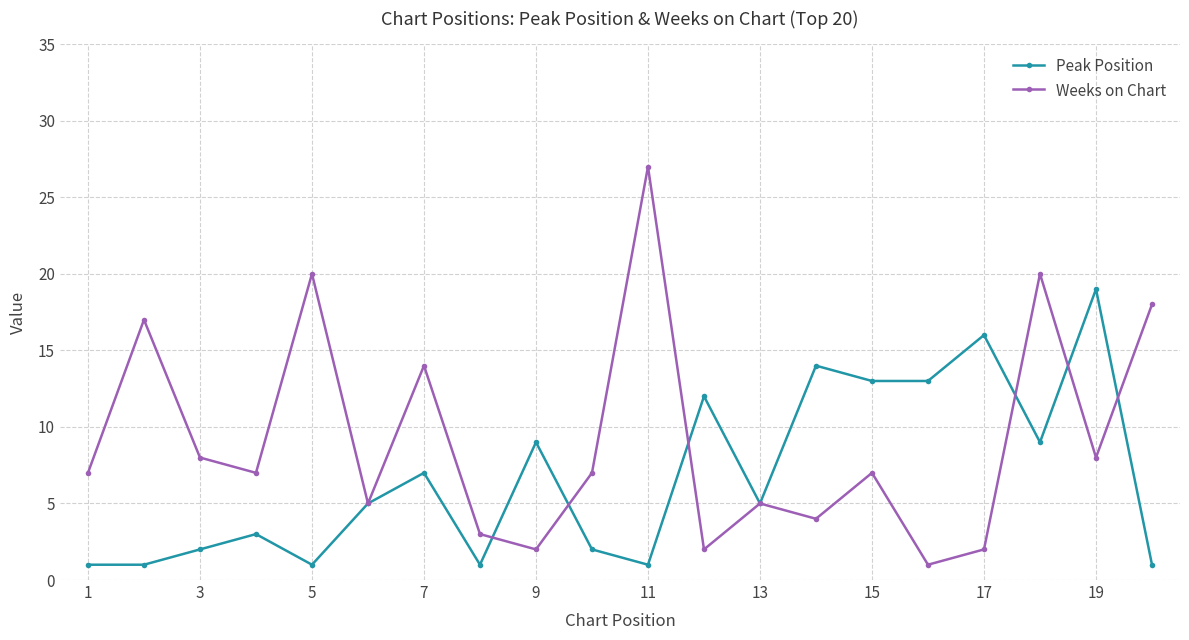

What is the value of the Peak Position point at the 15th from the left?

13